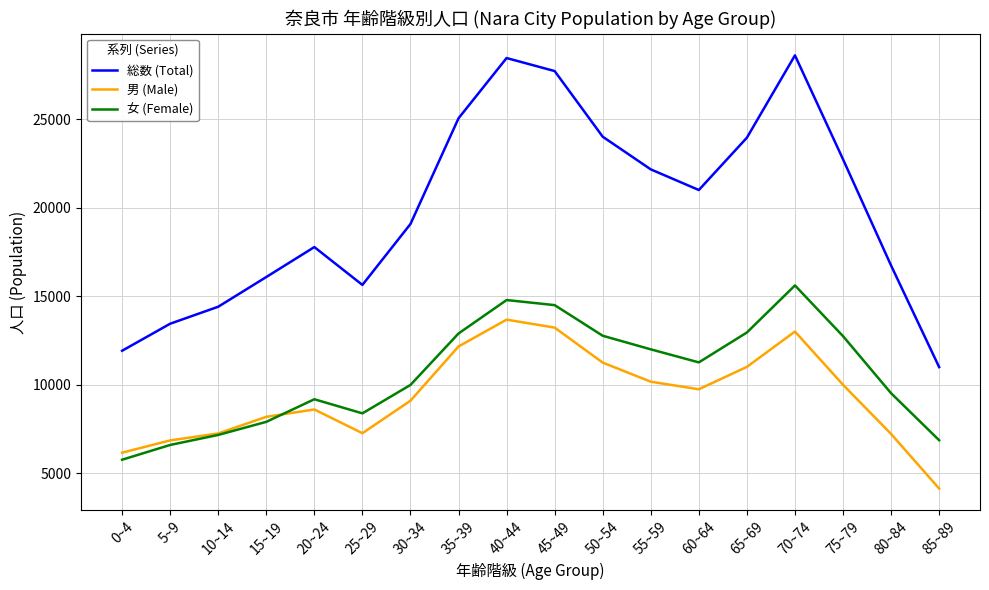

In 総数 (Total), how many points are higher than both neighbors (excluding endpoints)?

3